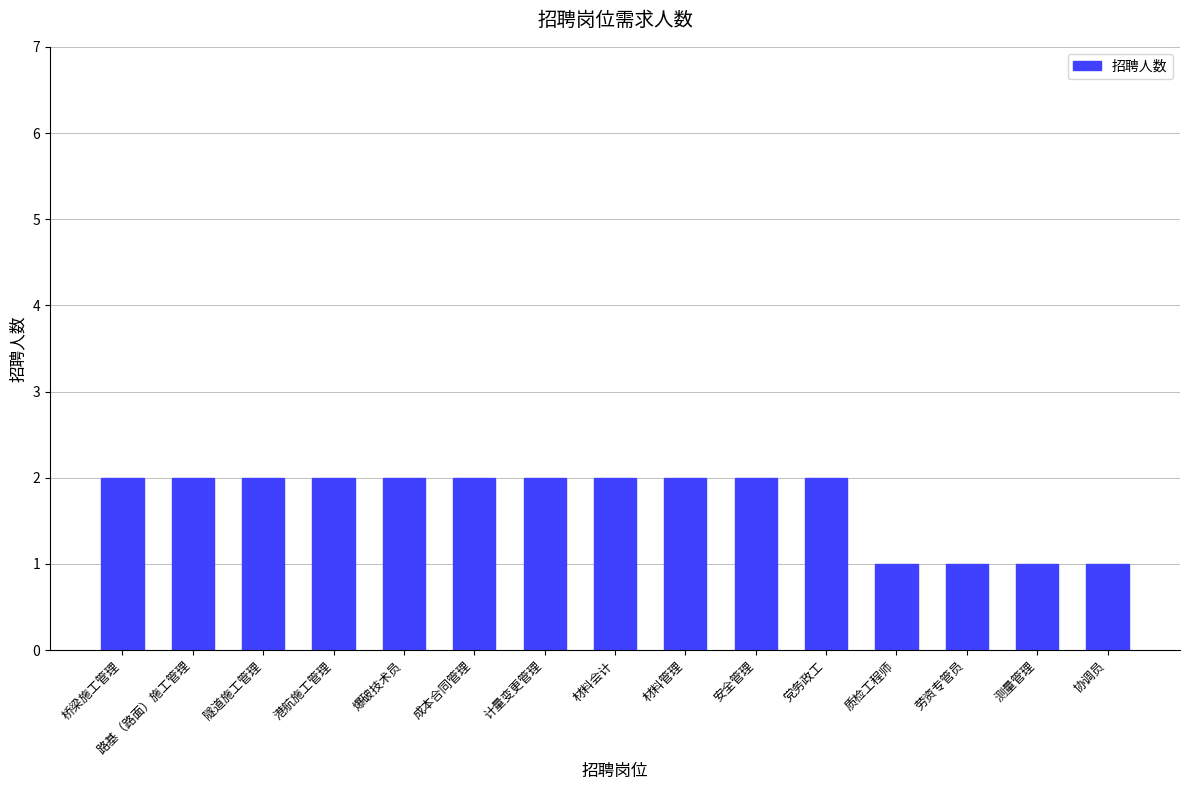

Which has a higher value, 劳资专管员 or 党务政工?

党务政工